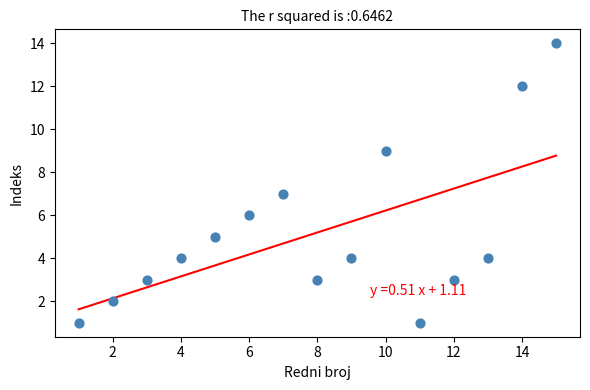

What is the range of X values (max minus min)?

14